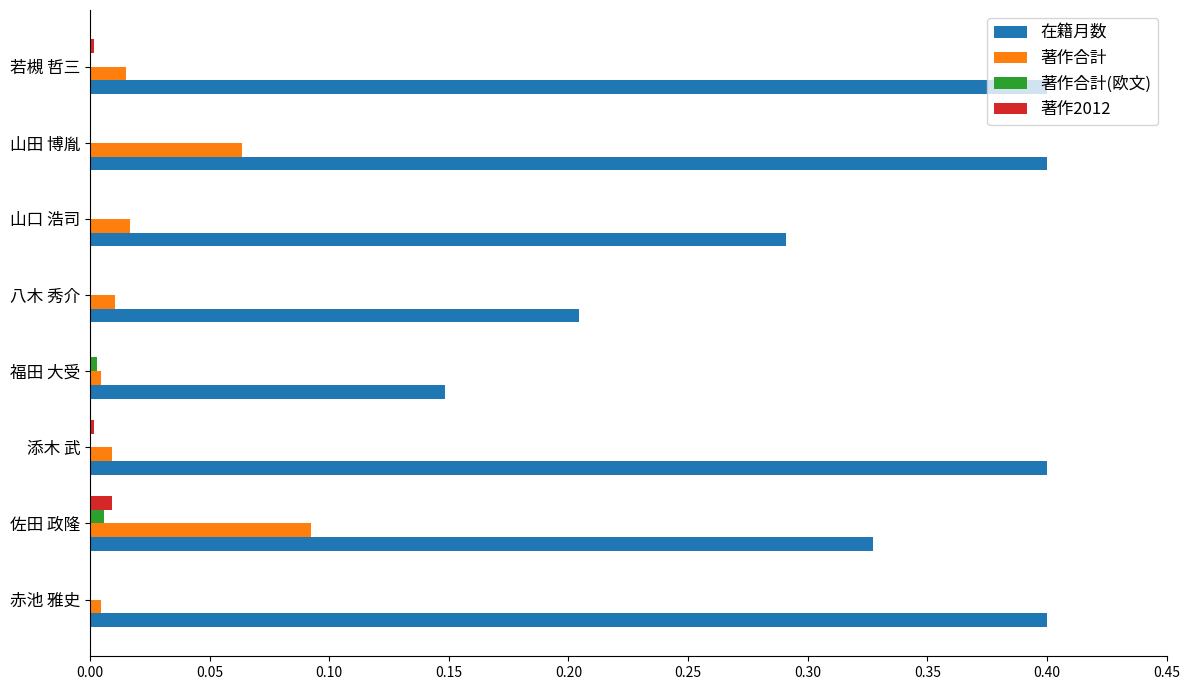

What is the sum of all 在籍月数 values?

2.6